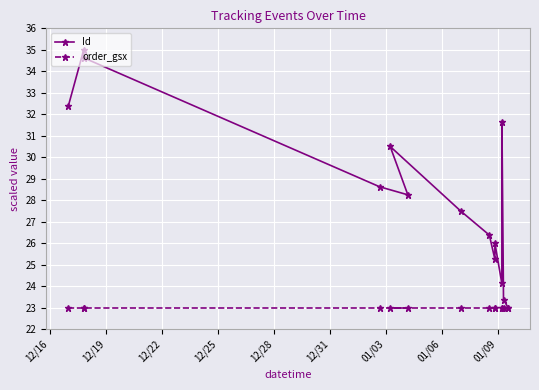

What is the label of the 8th point from the left?

01/06